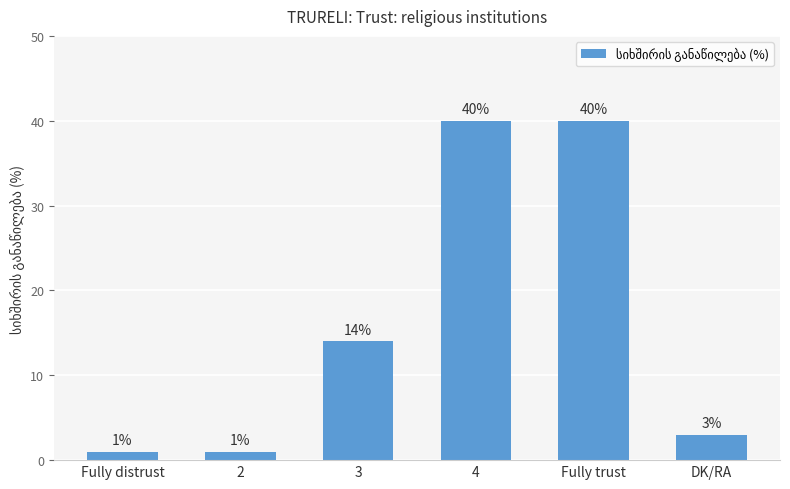

Reading right to left, transcribe all the data shown in this chart.

DK/RA=3	Fully trust=40	4=40	3=14	2=1	Fully distrust=1